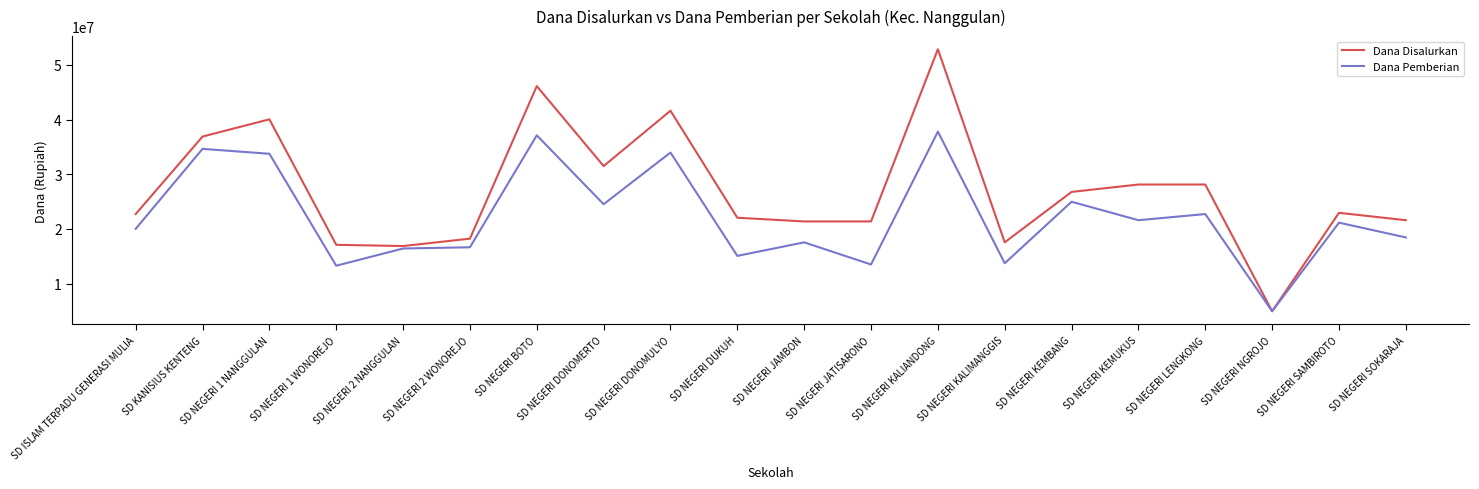

How many lines are shown in the chart?

2